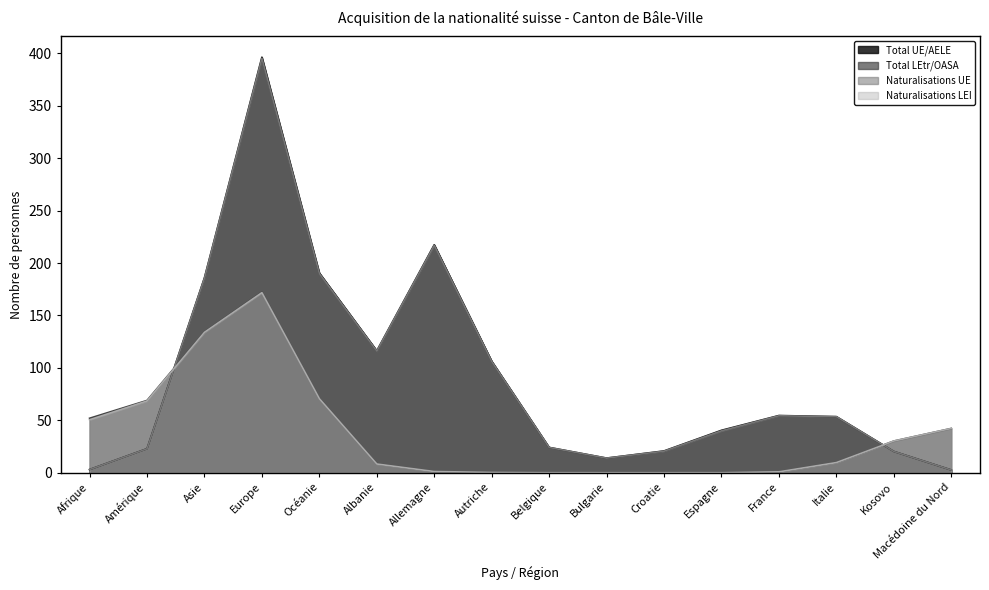

Where do Total LEtr/OASA and Naturalisations UE first cross each other?

Amérique and Asie